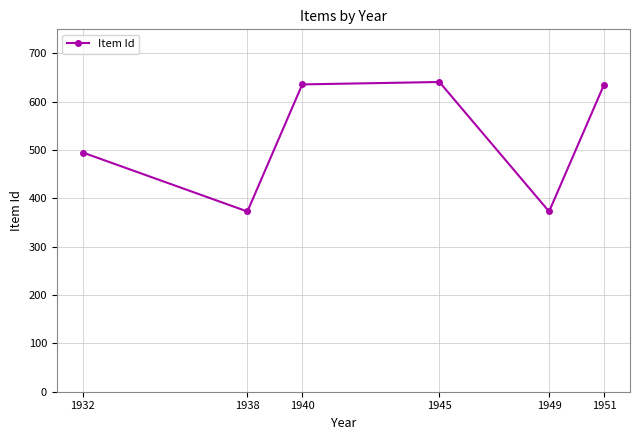

What is the sum of the values at 1951 and 1945?

1276